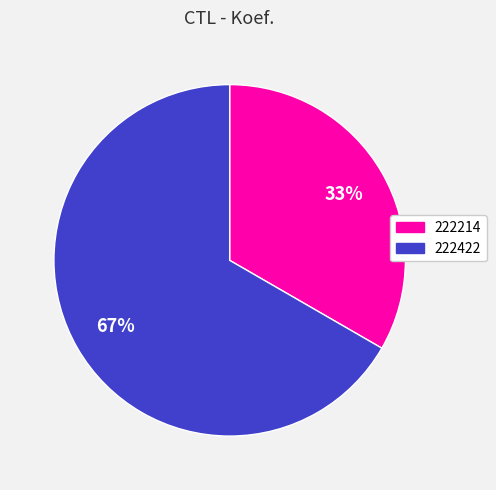

The 222422 slice represents 67% of the pie. True or false?

True